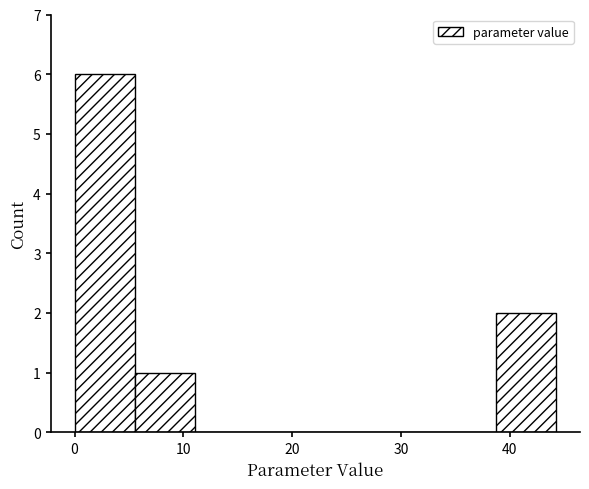

Over which range of the x-axis is the bar tallest?

0 to 6